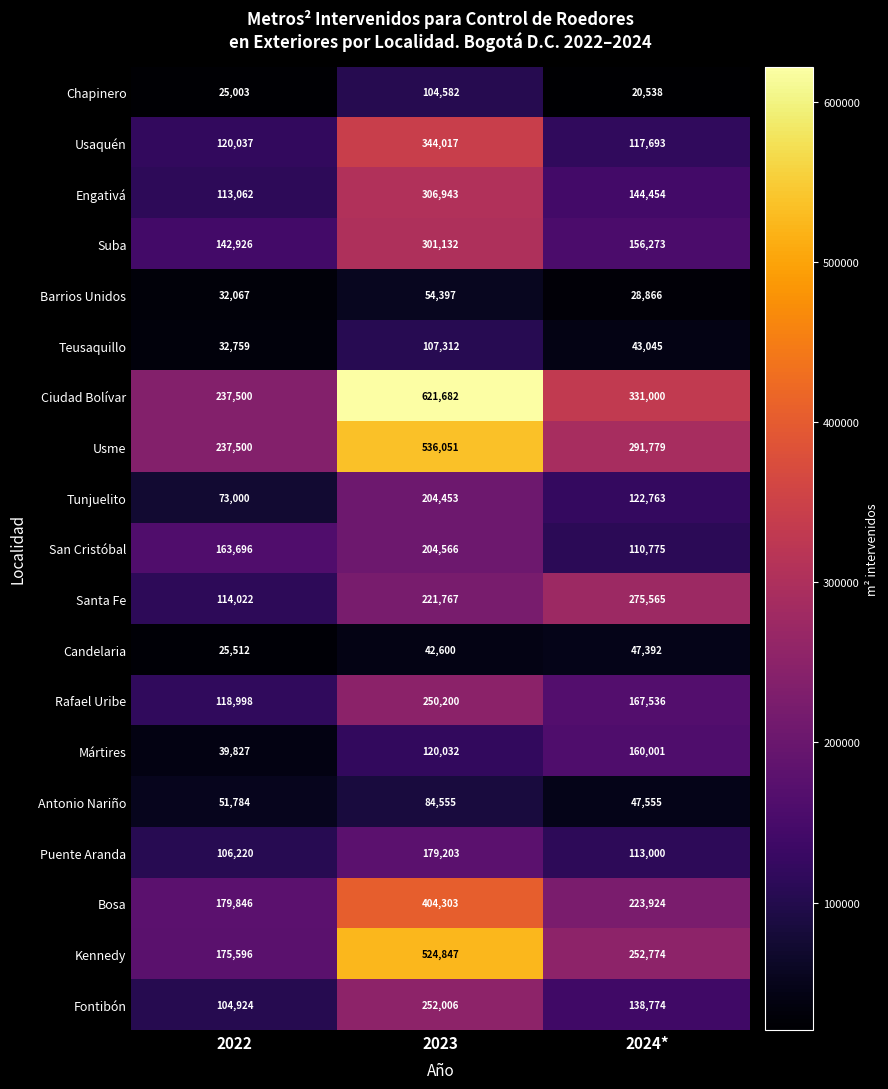

At how many categories does at least one series exceed 424233?

1